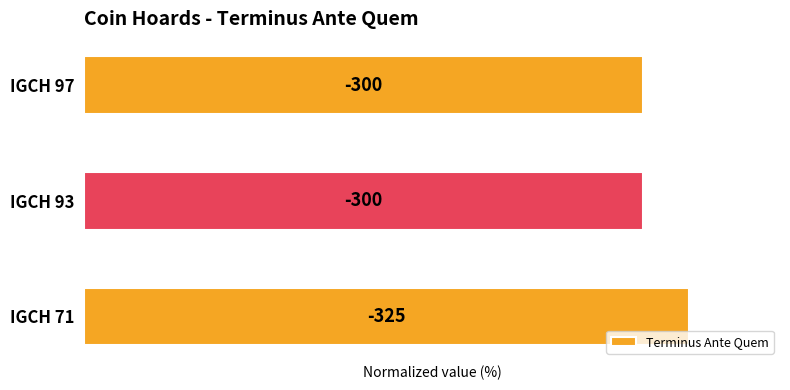

How many bars are there in total?

3